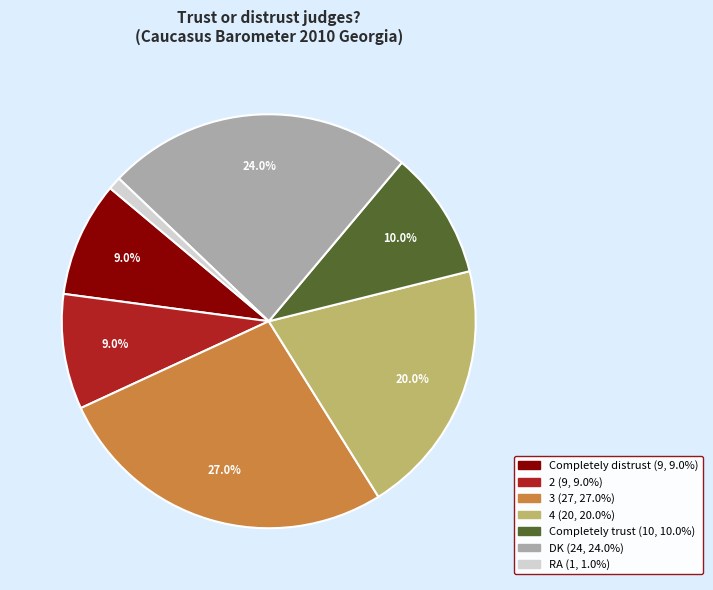

Approximately how many times larger is the value at Completely trust compared to 4?

0.5